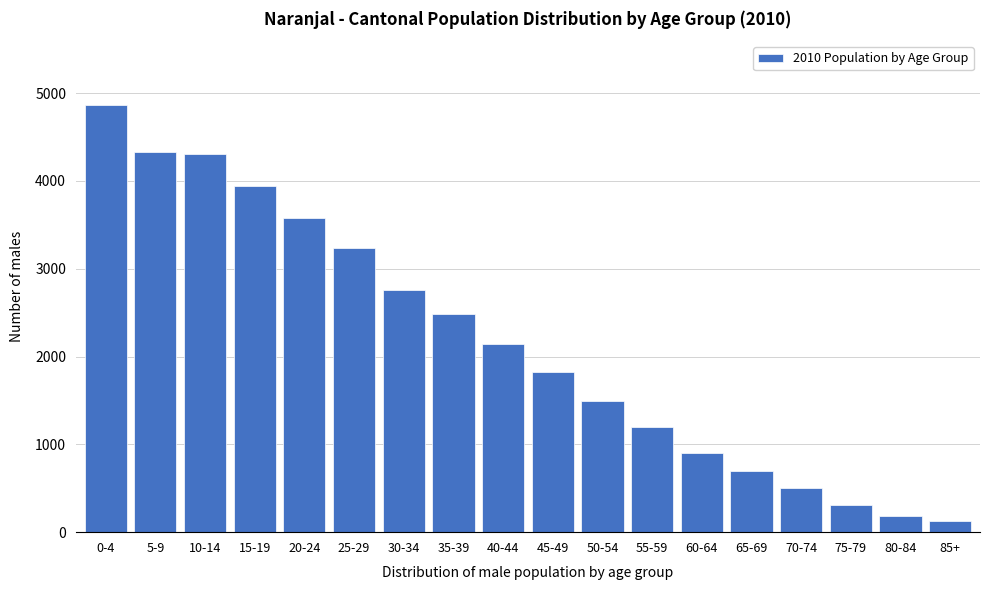

What is the average value?

2160